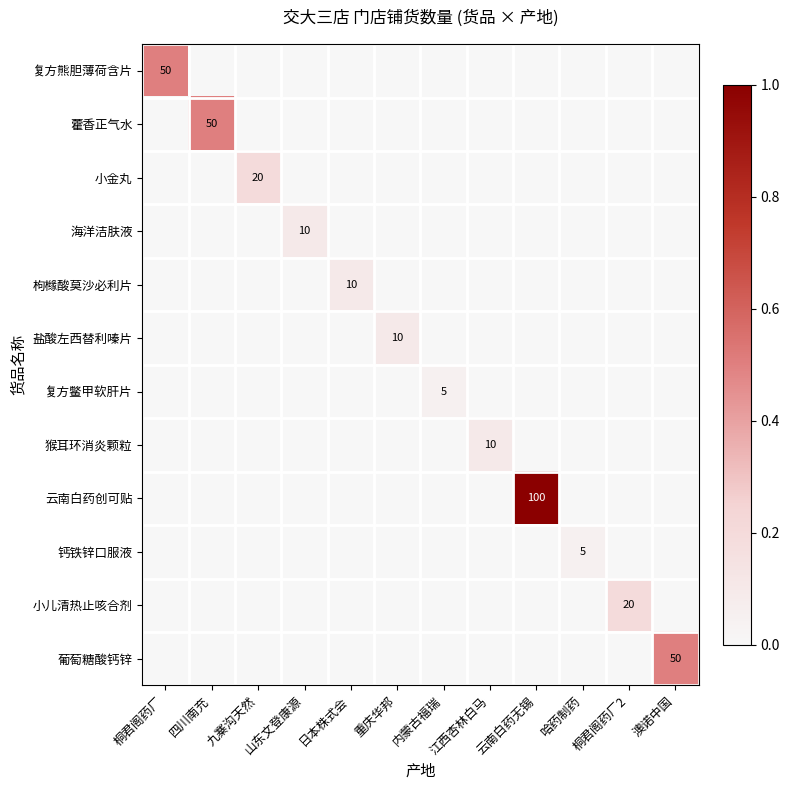

Is it true that 云南白药创可贴 equals 0.7 at 桐君阁药厂?

False